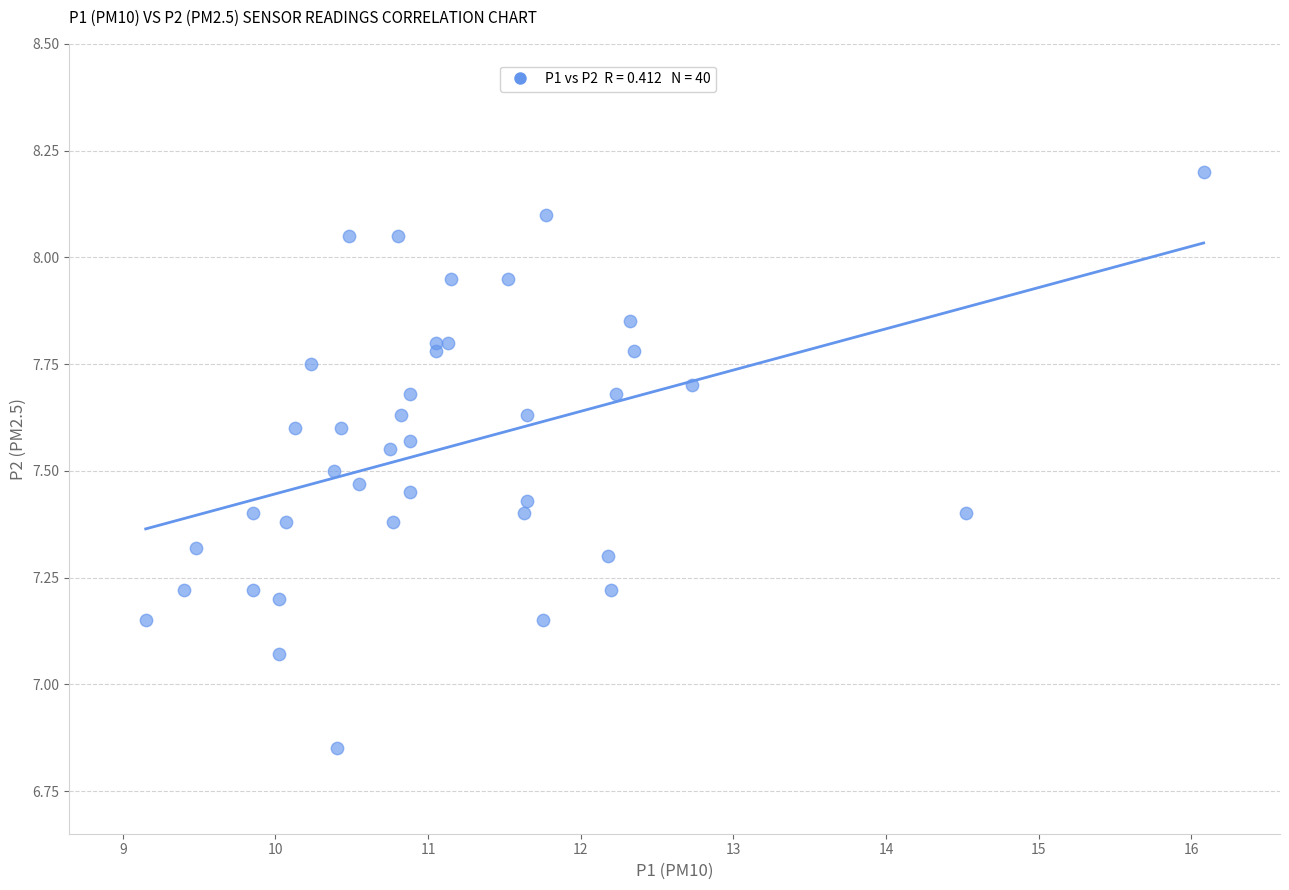

What is the range of X values (max minus min)?

6.9